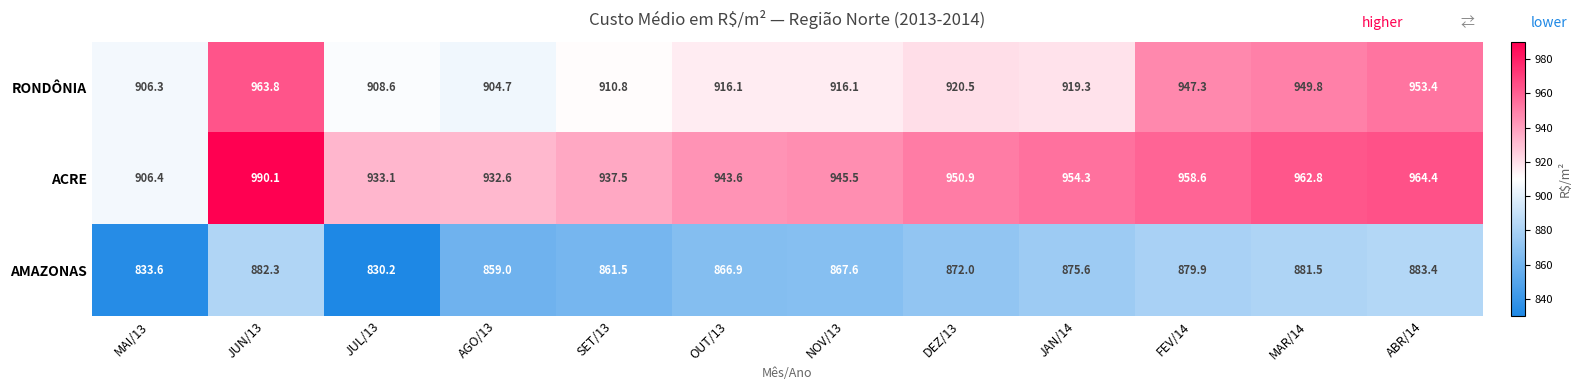

What is the average value of the ACRE series?

948.3